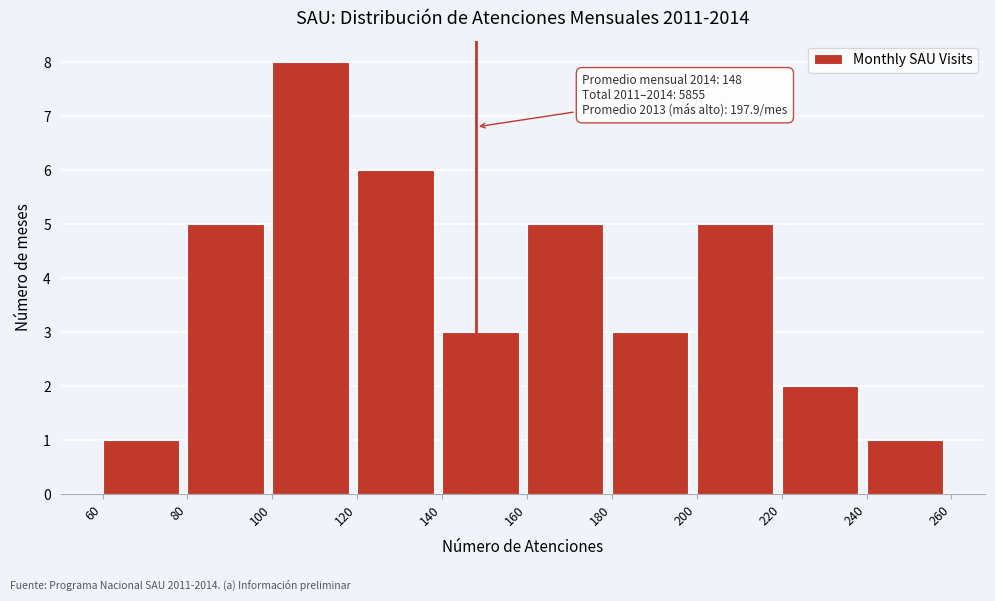

Over which range of the x-axis is the bar tallest?

100 to 120